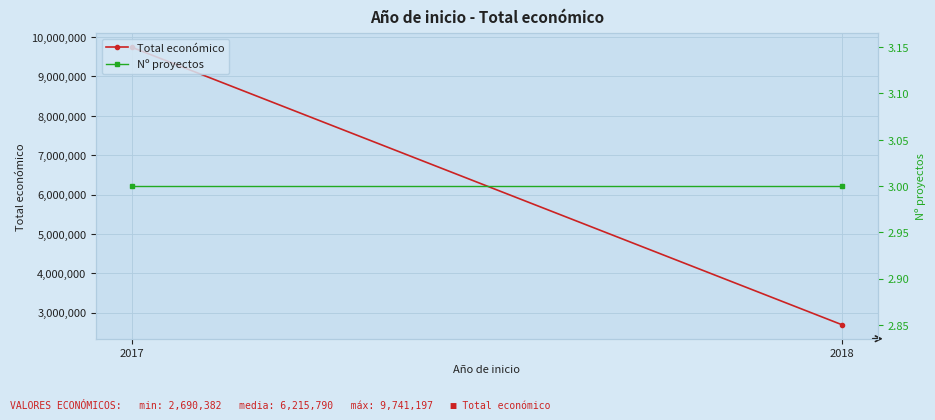

How many values in the Total económico series are below 9741197?

1